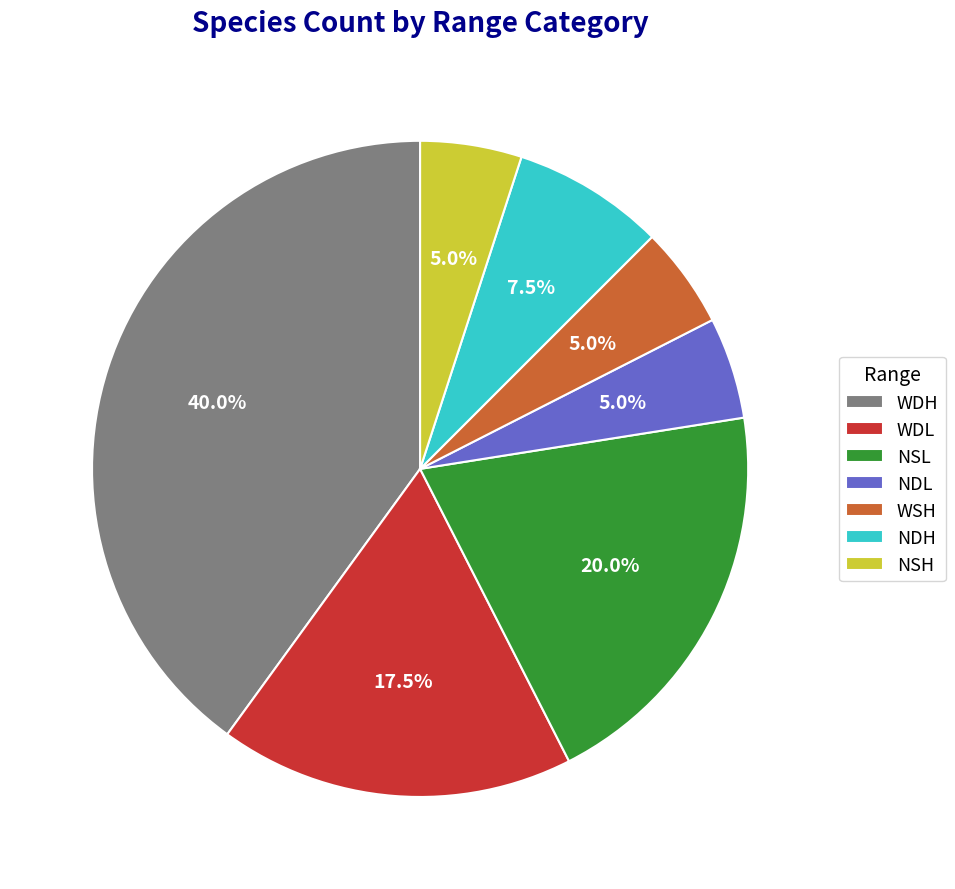

What percentage is the NSH slice, to the nearest percent?

5%